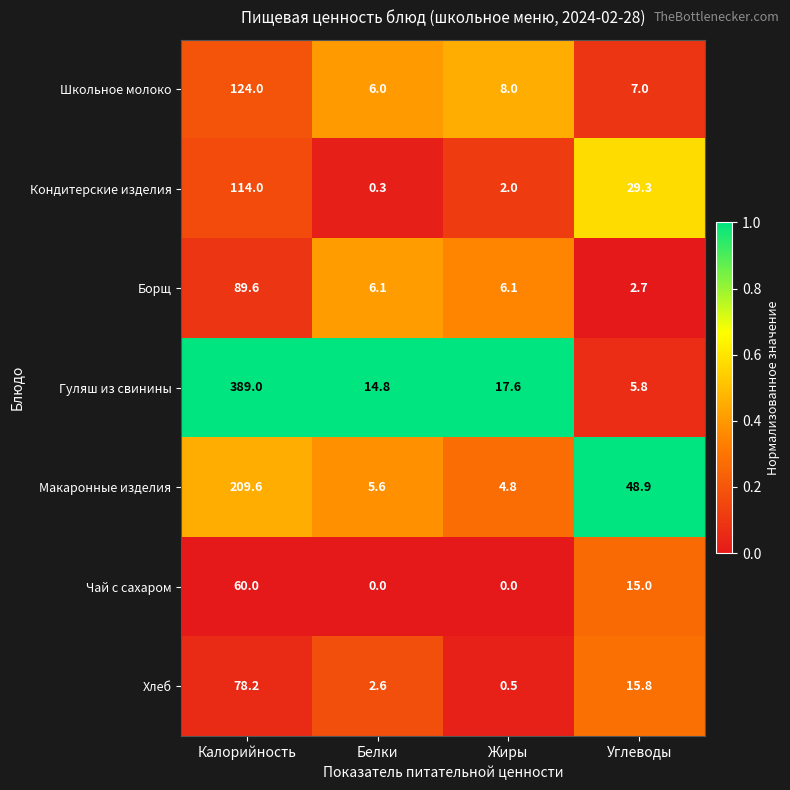

Reading right to left, list all the values displayed in this chart.

Школьное молоко: Углеводы=7.0	Жиры=8.0	Белки=6.0	Калорийность=124.0
Кондитерские изделия: Углеводы=29.3	Жиры=2.0	Белки=0.3	Калорийность=114.0
Борщ: Углеводы=2.7	Жиры=6.1	Белки=6.1	Калорийность=89.6
Гуляш из свинины: Углеводы=5.8	Жиры=17.6	Белки=14.8	Калорийность=389.0
Макаронные изделия: Углеводы=48.9	Жиры=4.8	Белки=5.6	Калорийность=209.6
Чай с сахаром: Углеводы=15.0	Жиры=0.0	Белки=0.0	Калорийность=60.0
Хлеб: Углеводы=15.8	Жиры=0.5	Белки=2.6	Калорийность=78.2